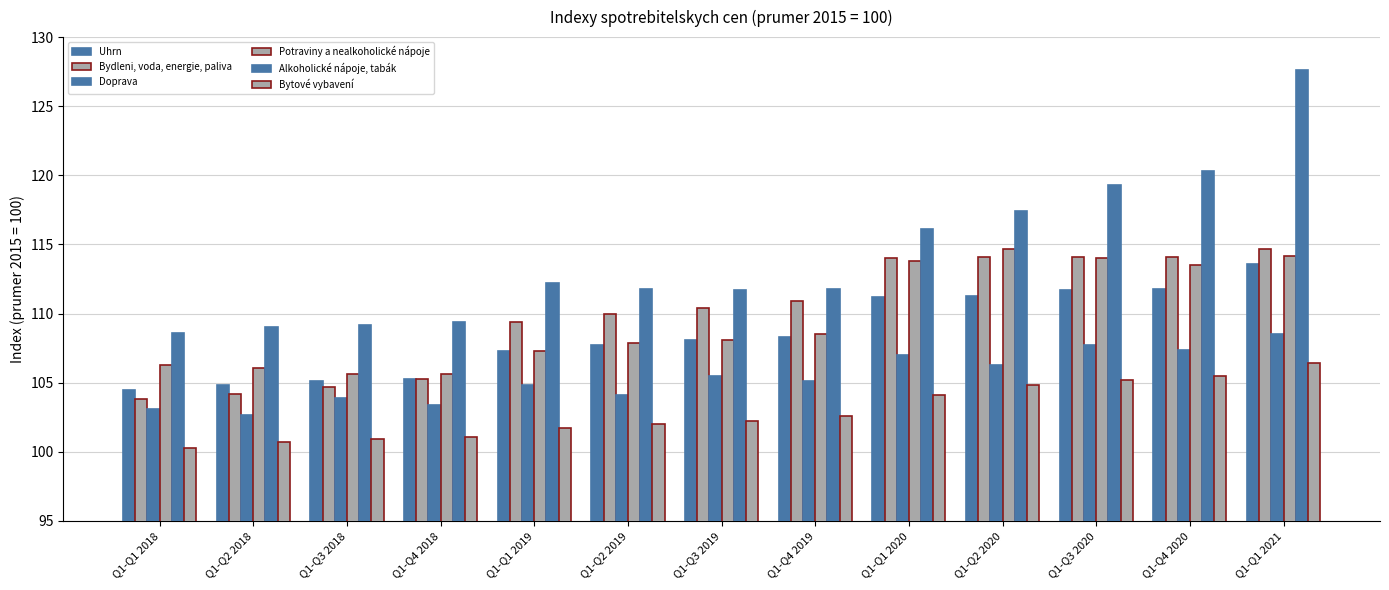

Is it true that Doprava equals 156.4 at Q1-Q3 2019?

False